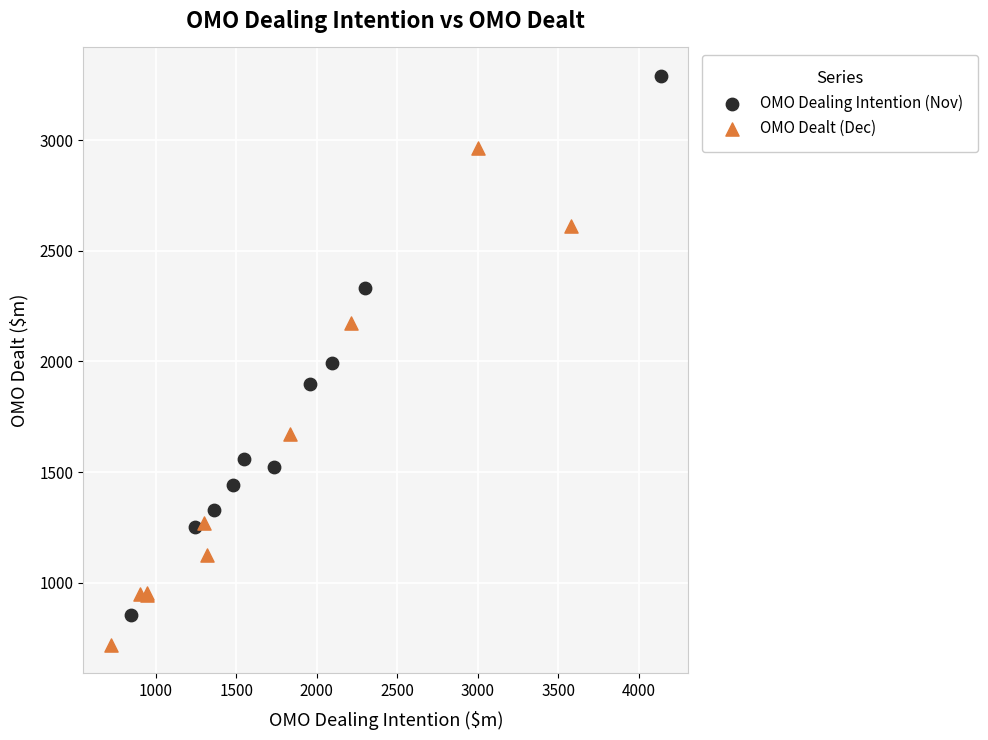

What are all the series names shown in the legend?

OMO Dealing Intention (Nov), OMO Dealt (Dec)